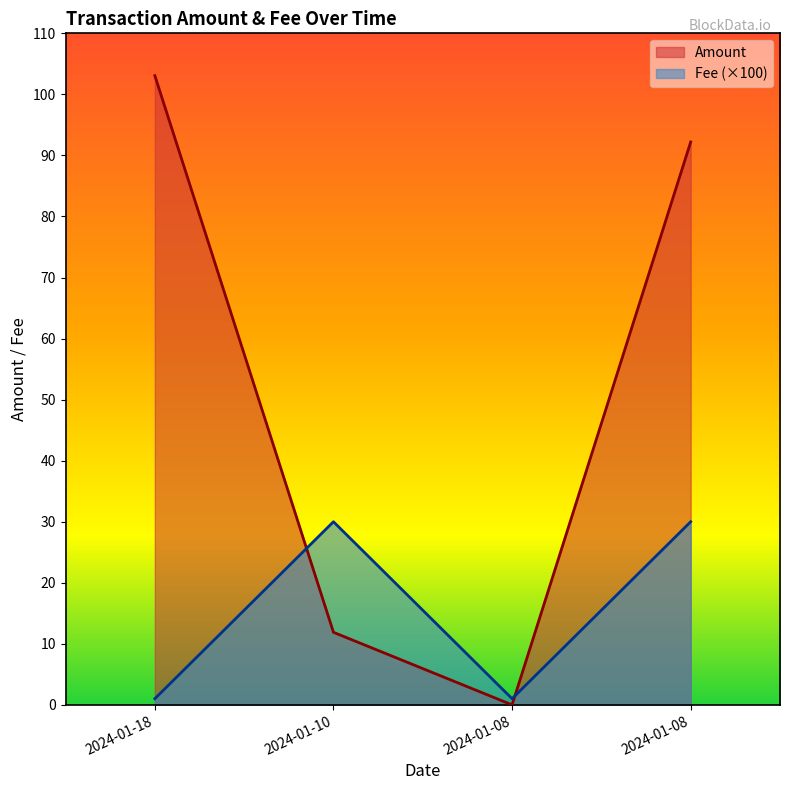

How many interior local valleys does the Amount series have?

1